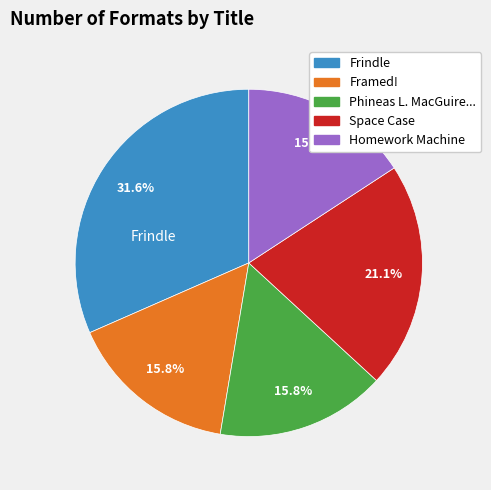

How many segments does this pie chart have?

5